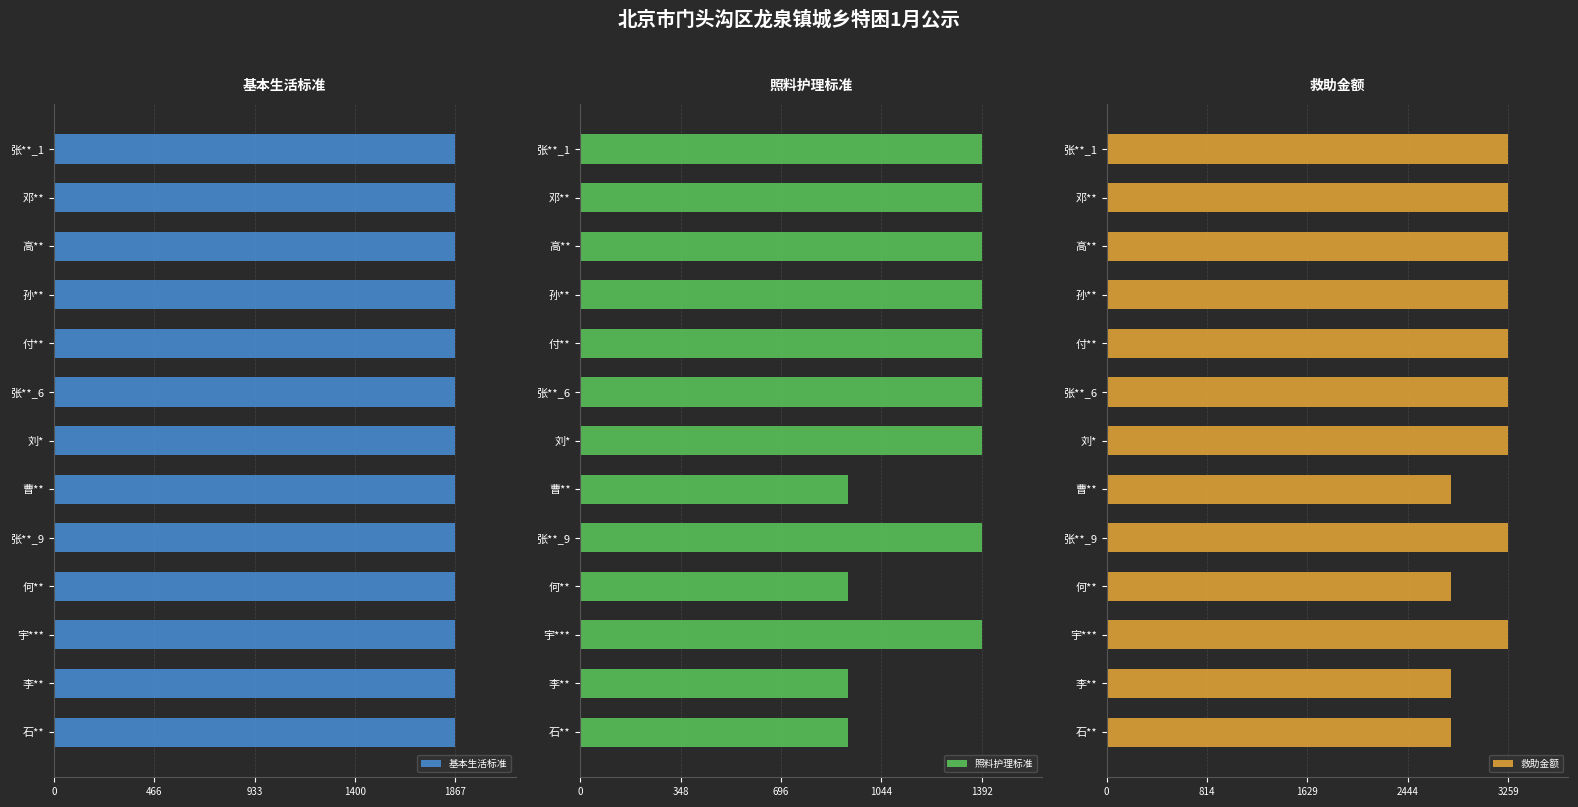

What is the minimum value for 照料护理标准?

928